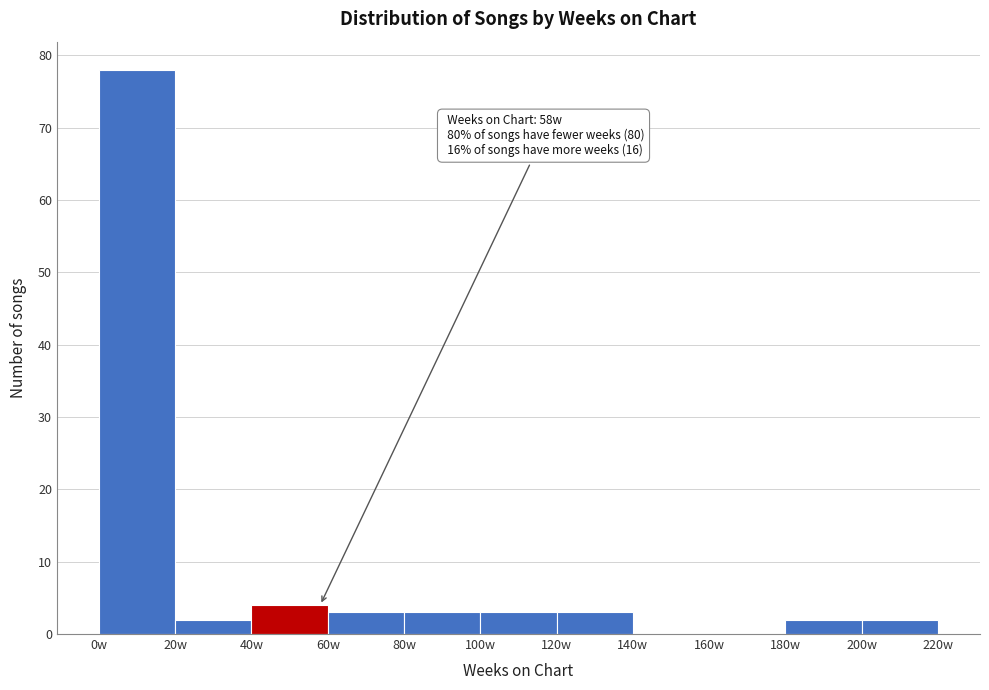

Over which range of the x-axis is the bar tallest?

0 to 20